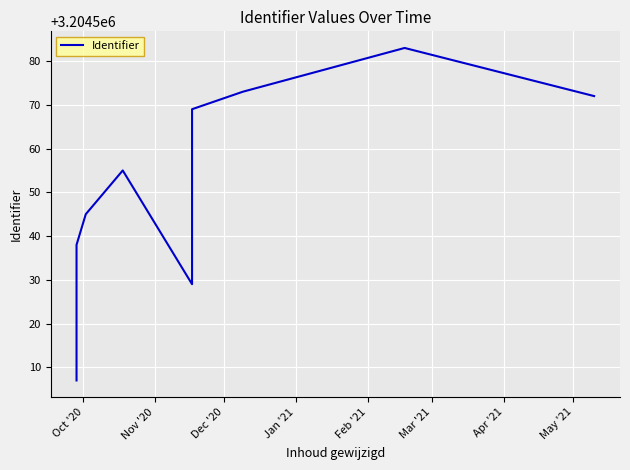

Between Oct '20 and Mar '21, which is larger?

Mar '21